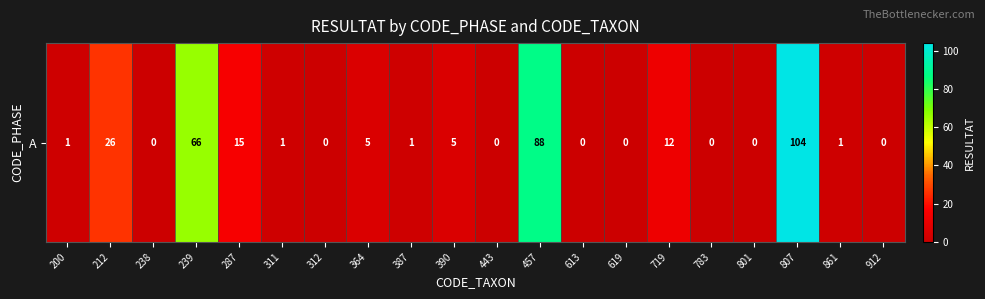

Which category has the lowest value across all series?

238